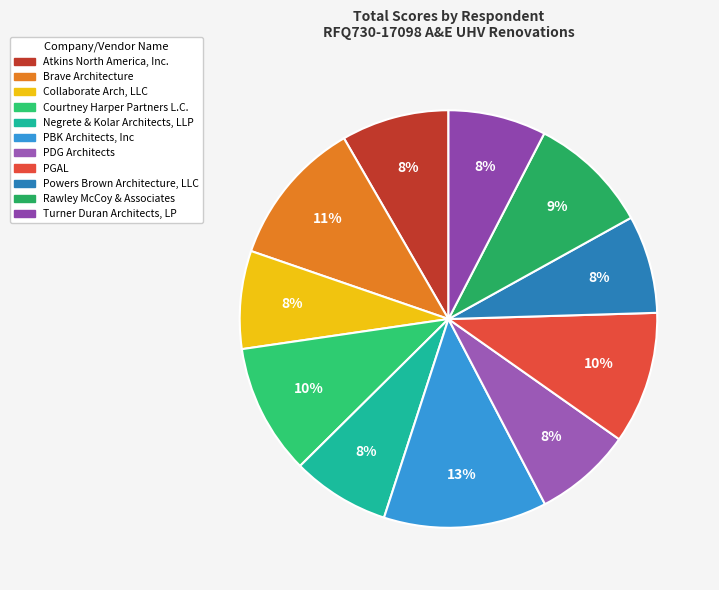

To the nearest percent, what percentage of the pie is Atkins North America, Inc.?

8%